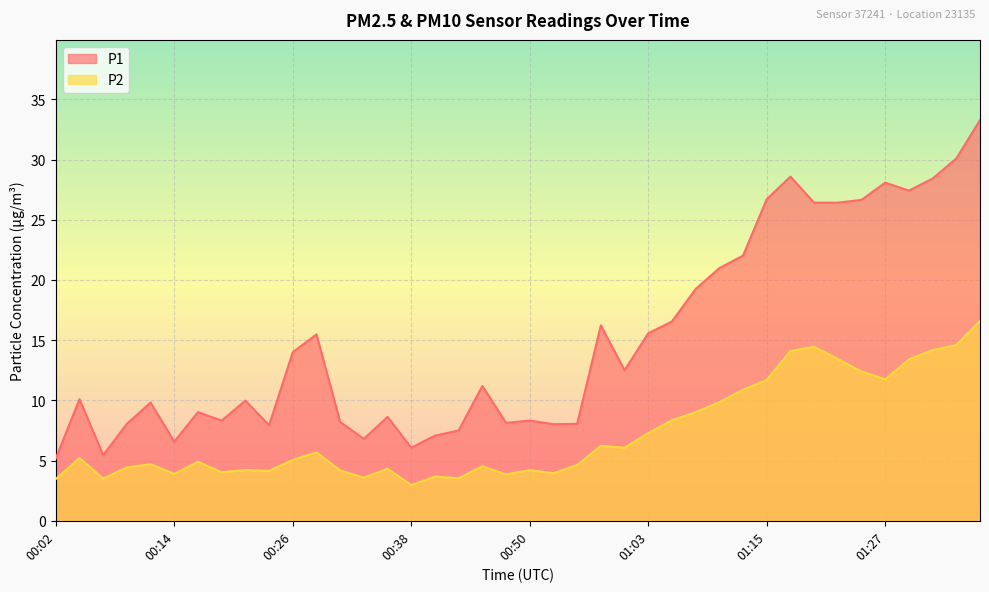

True or false: P1 has a value of 26.4 at 01:19.

True